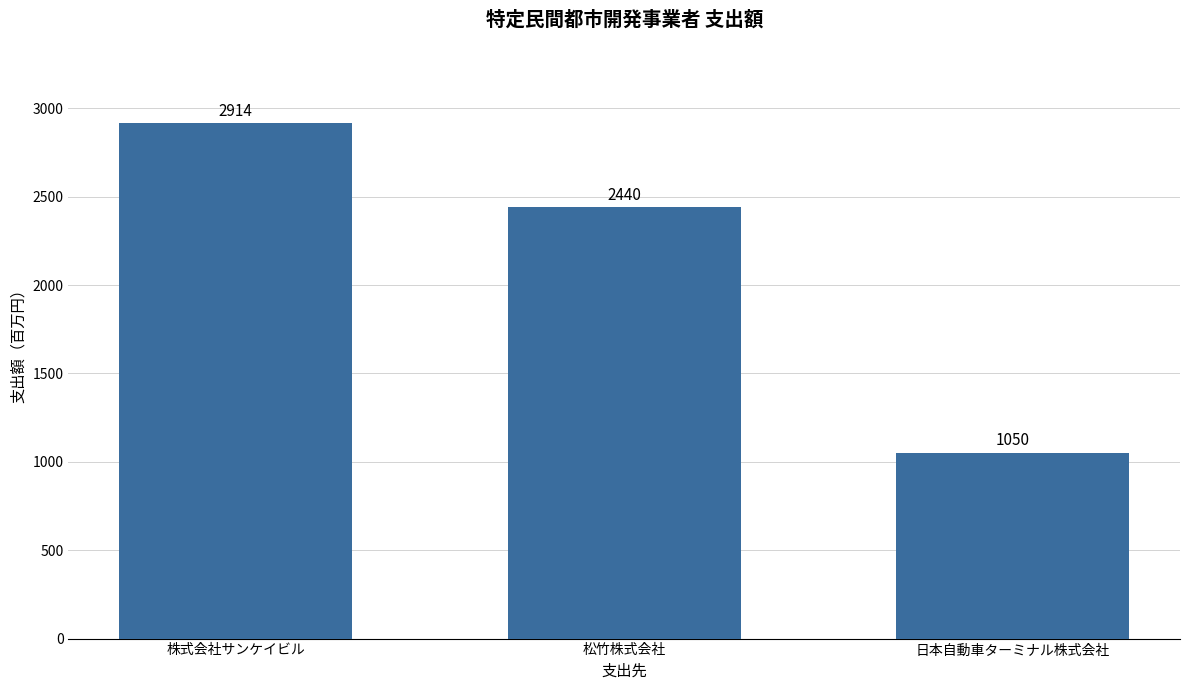

At which category does the chart reach its peak across all series?

株式会社サンケイビル